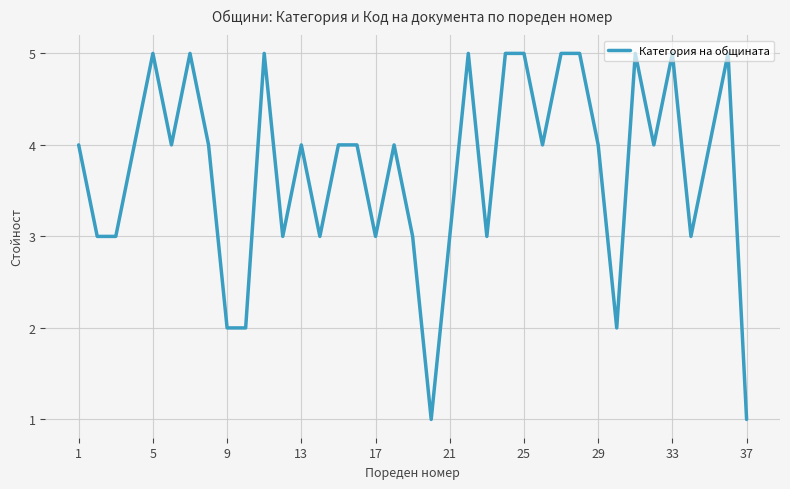

True or false: there are more than 1 points higher than both neighbors.

True